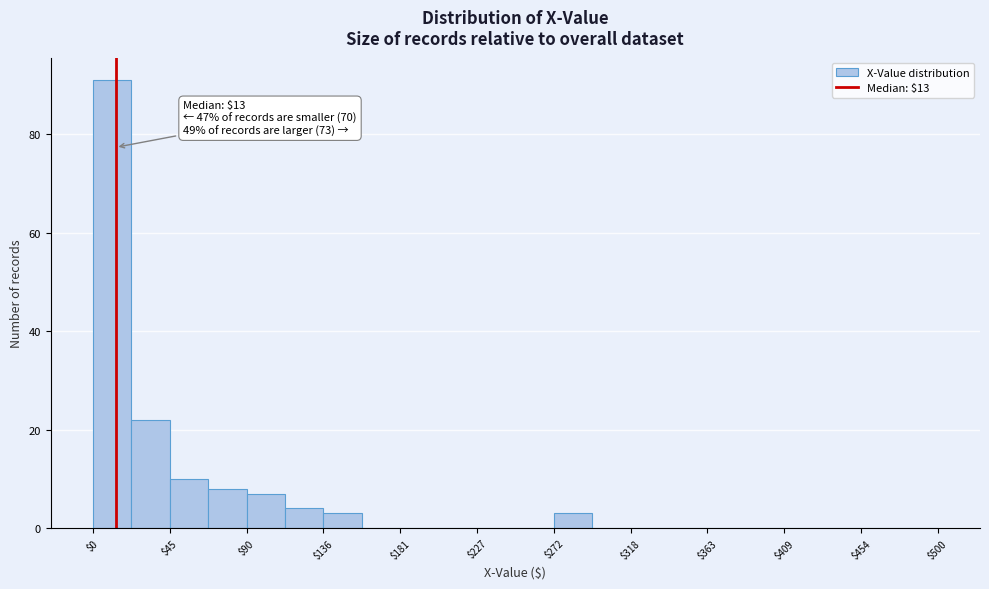

Over which range of the x-axis is the bar tallest?

0 to 25